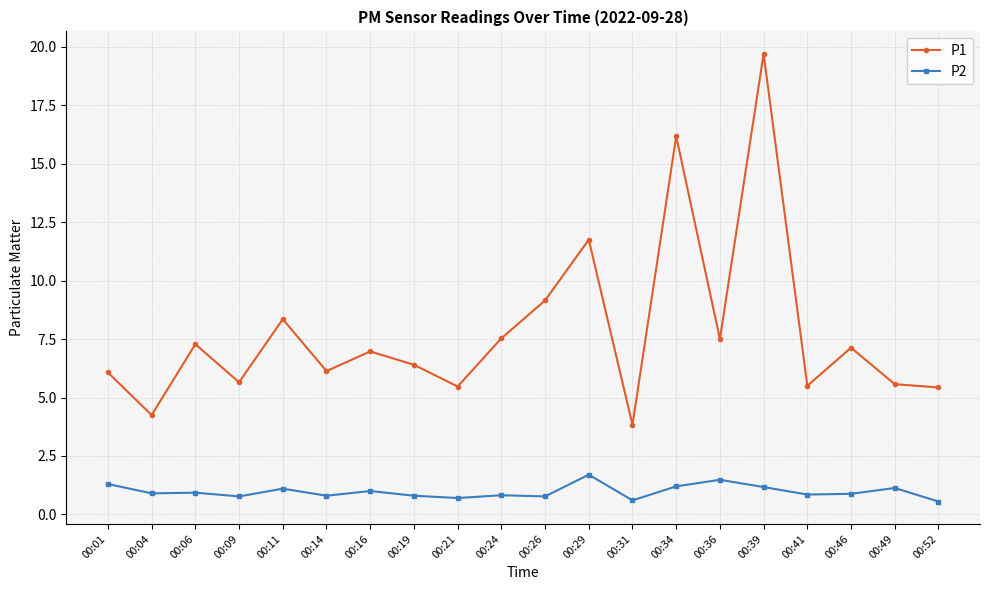

True or false: P2 has a value of 0.8 at 00:26.

True